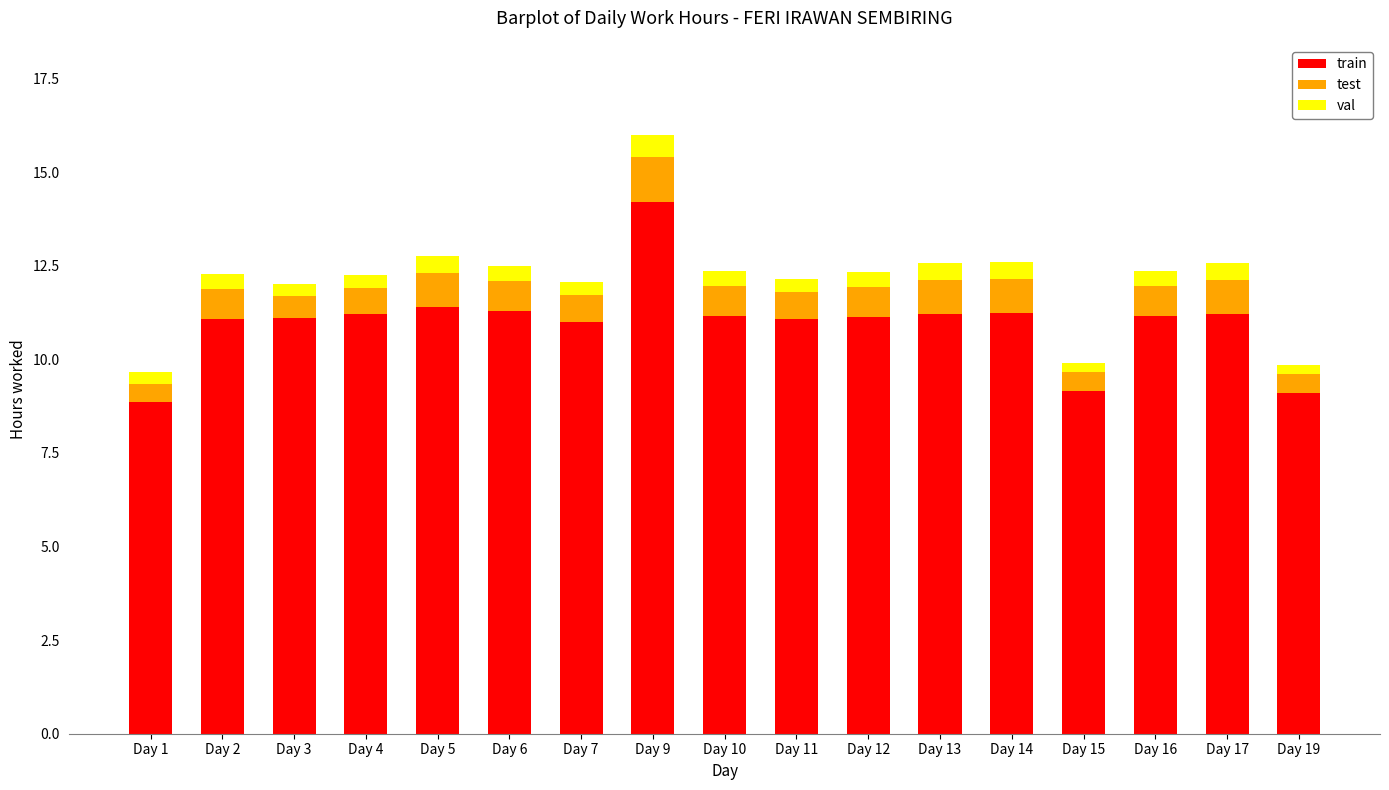

The train series shows 14.2 at Day 9. True or false?

True